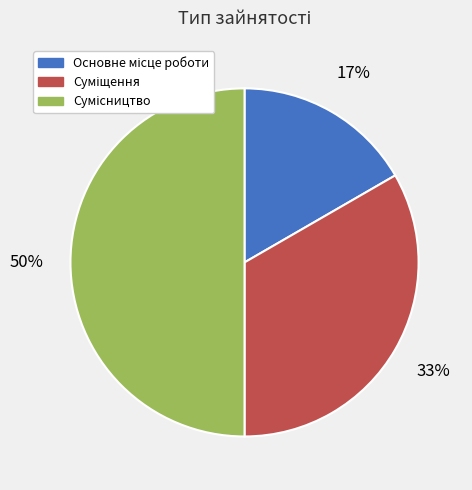

To the nearest percent, what is the average slice percentage?

33%